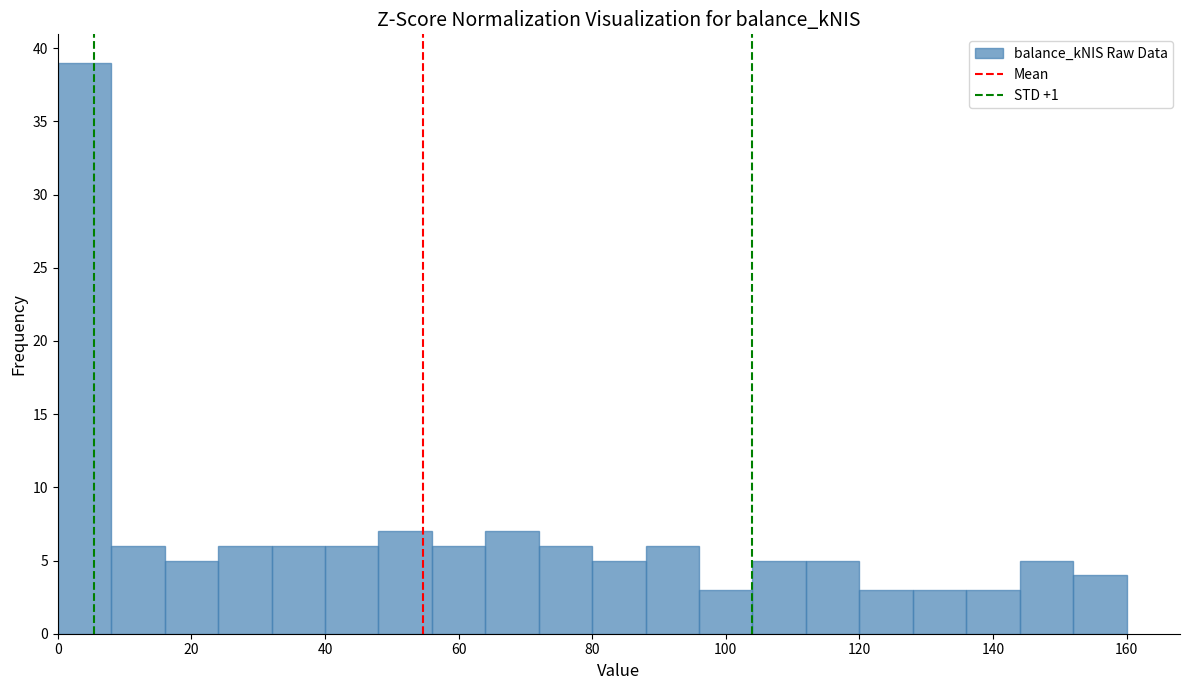

How tall is the bar that spans 48 to 56 on the x-axis? The values are not printed on the chart, so give them approximately, as read against the axis.

7